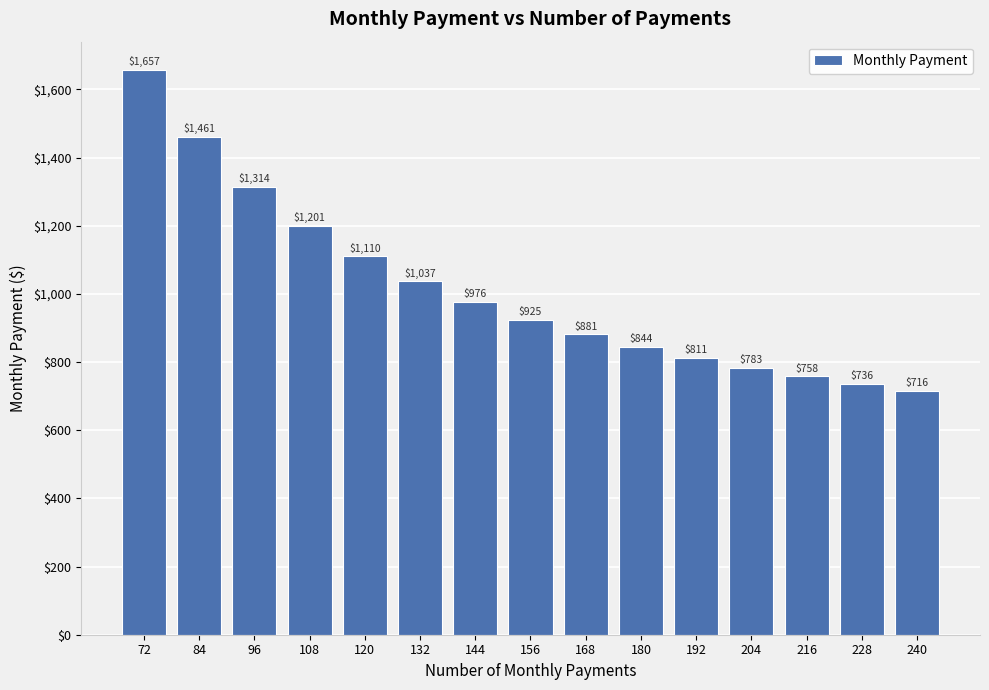

Count the number of data series in this chart.

1